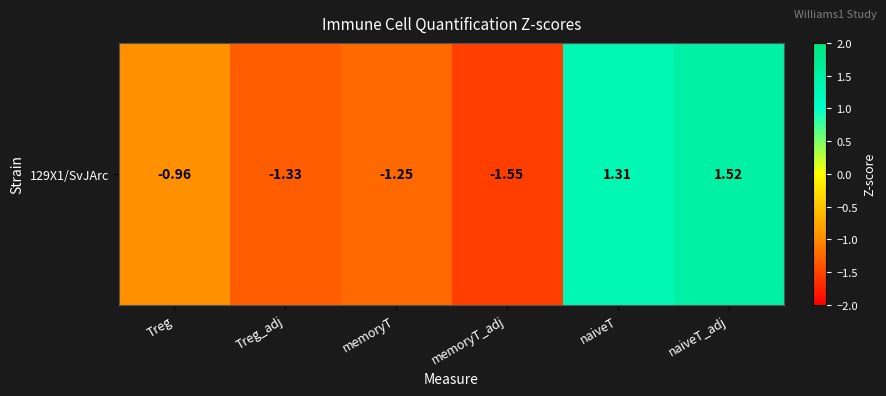

At which label does the data first exceed 0?

naiveT